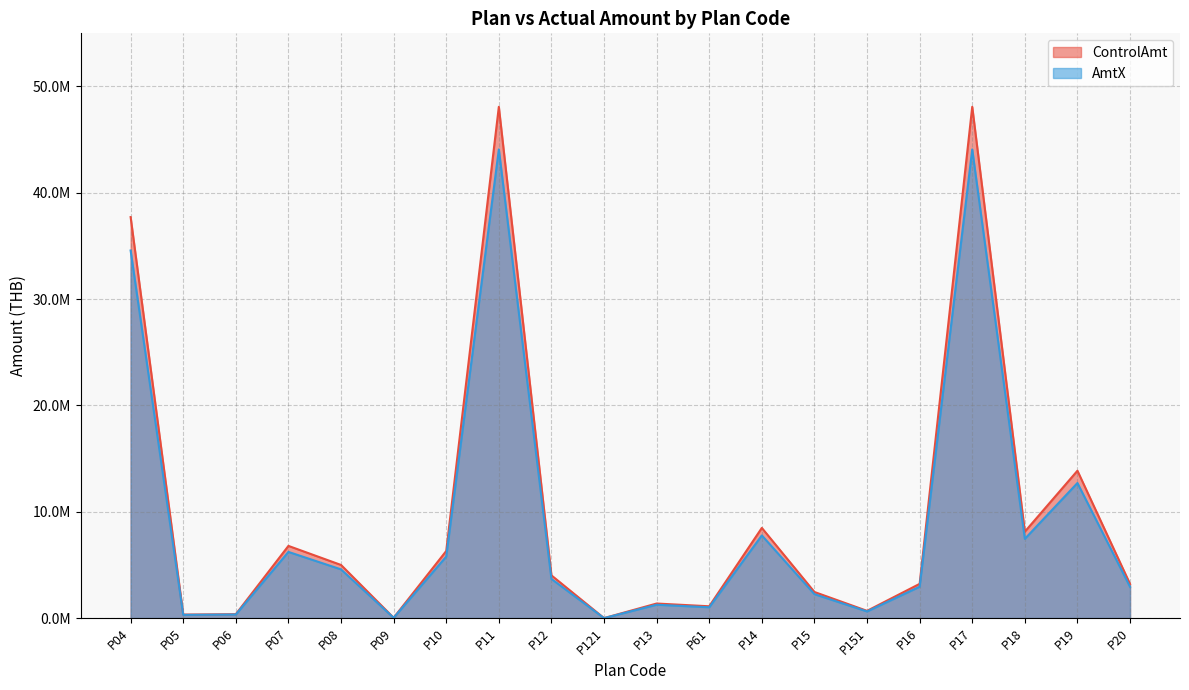

True or false: AmtX and ControlAmt intersect in this chart.

False